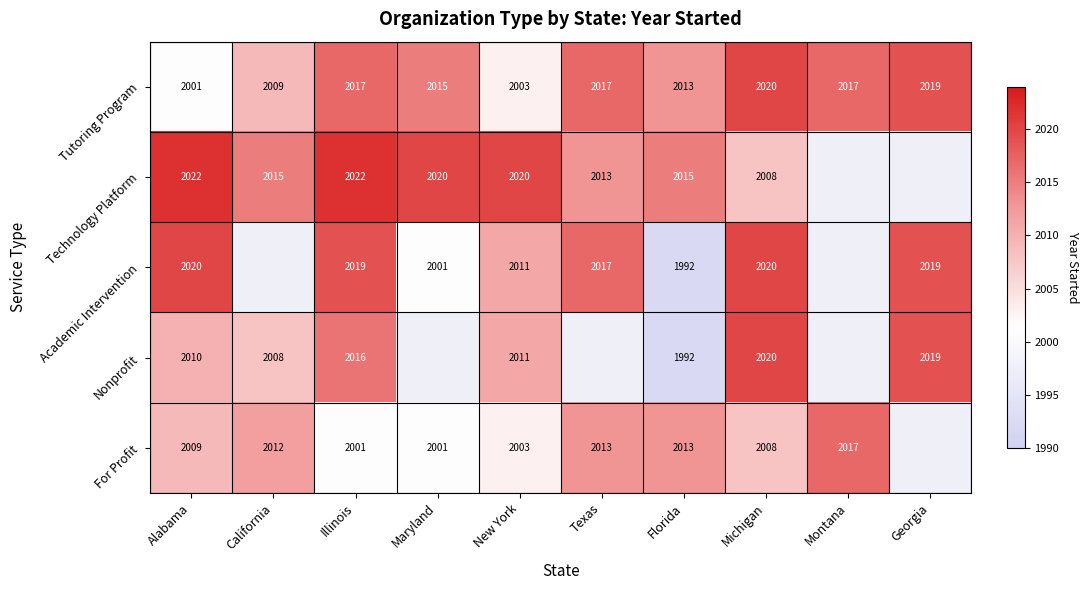

How many distinct data groups are displayed?

5